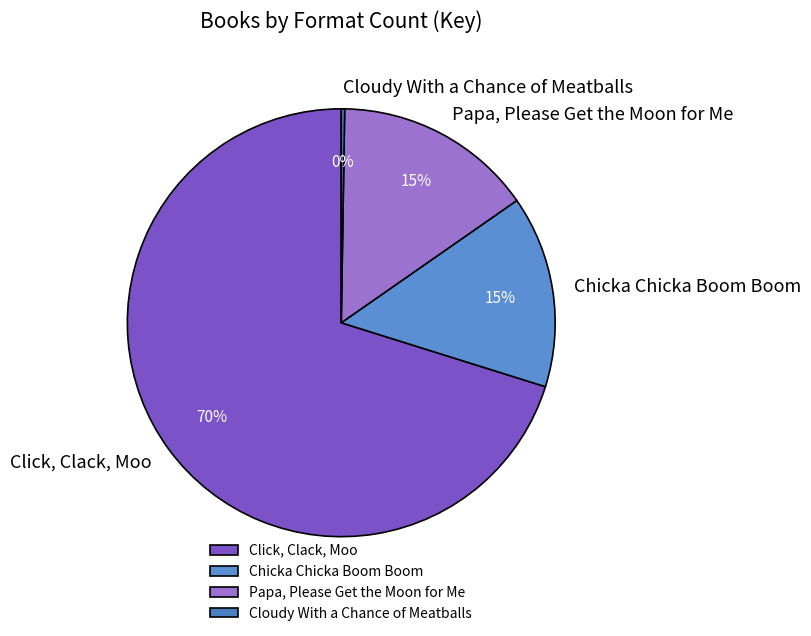

Does any single category account for the majority?

Yes